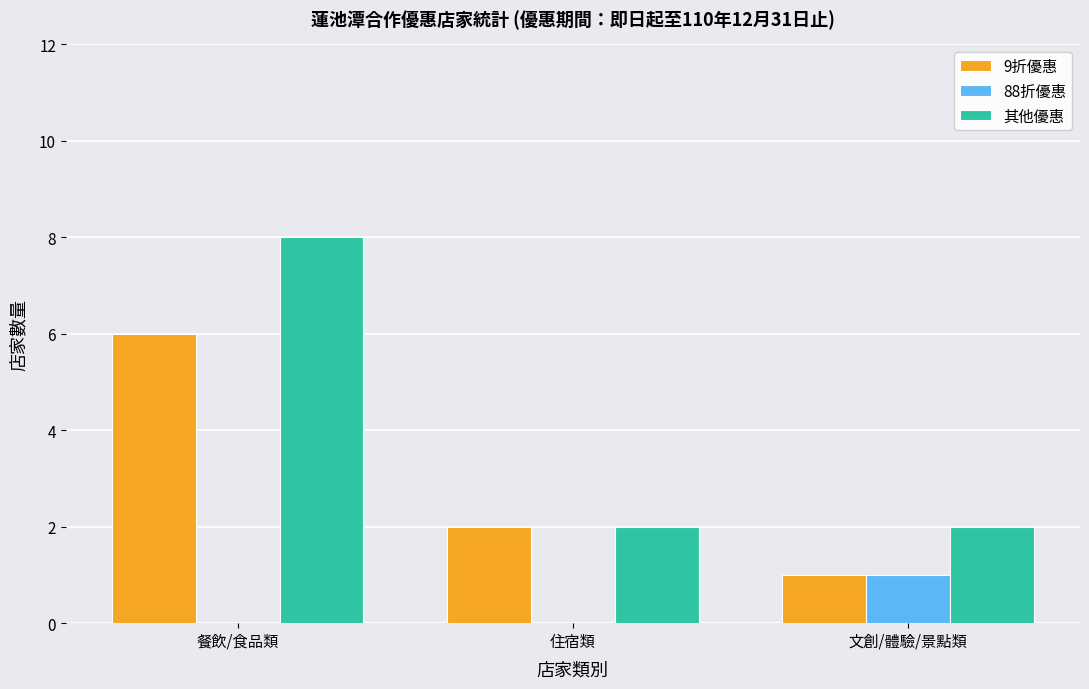

Count the number of categories in the chart.

3